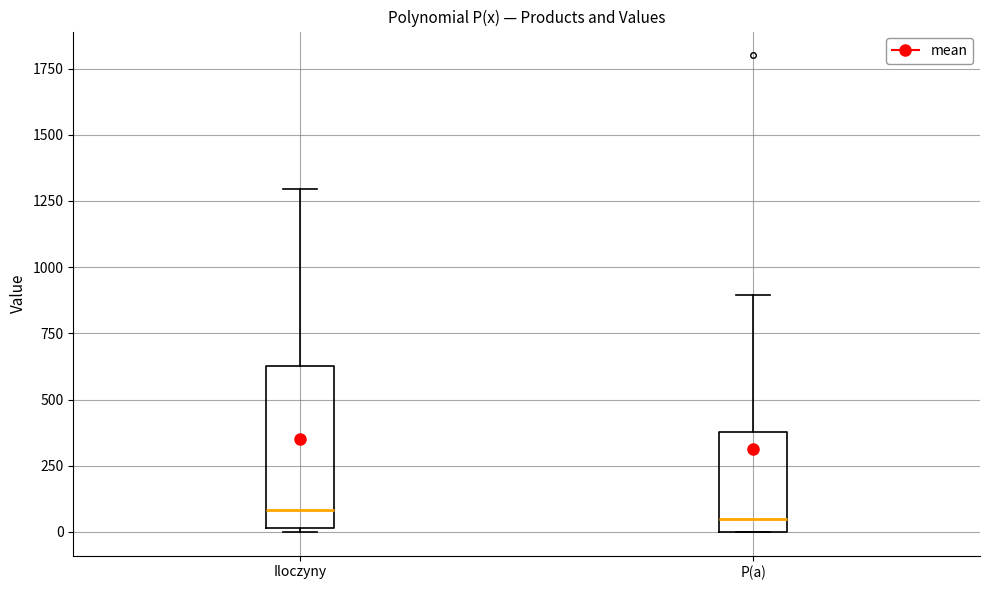

Reading left to right, transcribe this box plot: for each box, give where its median line is, the range the box spans, and where its two whiskers end, as read against the y-axis. The values are not printed on the chart, so give them approximately, as read against the axis.

Iloczyny: median 100, box 0 to 650, whiskers 0 (just below the box's lower edge) to 1300
P(a): median 50, box 0 to 400, whiskers 0 to 900